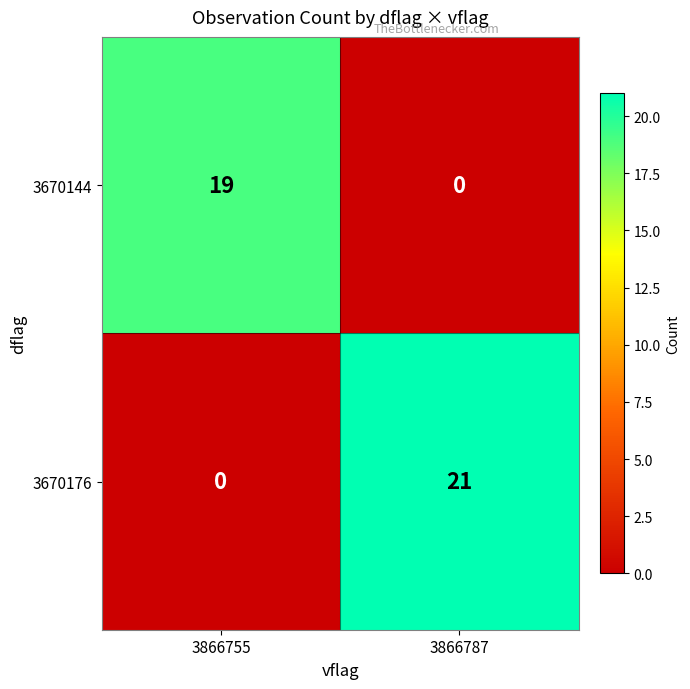

What is the total value across all series at 3866755?

19